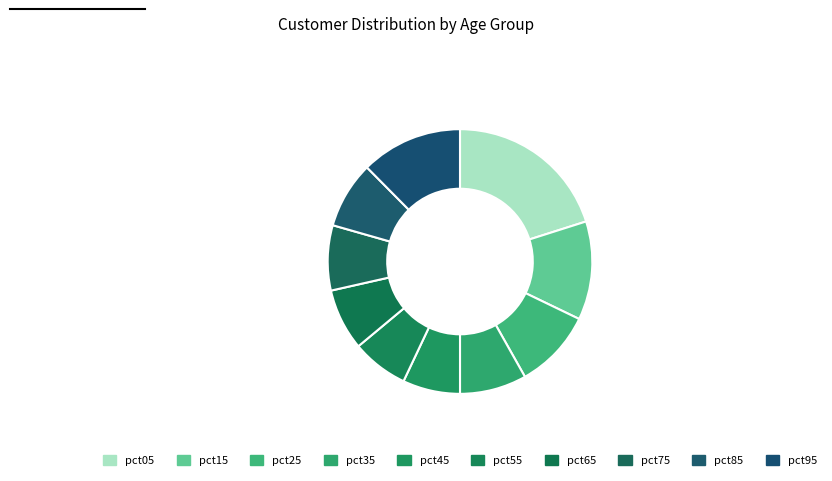

Which slice is the smallest?

pct55